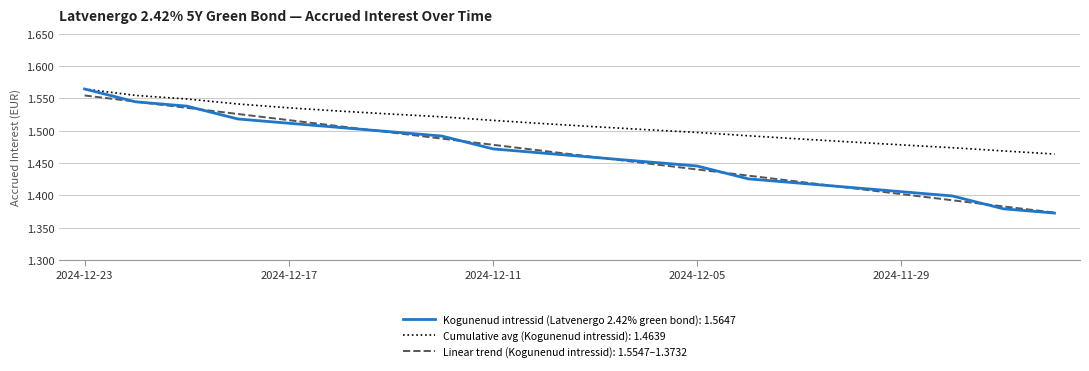

Count the number of data series in this chart.

3